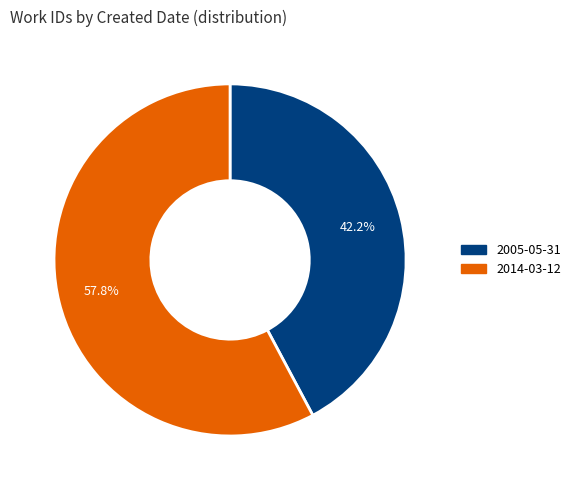

Approximately how many times larger is the value at 2014-03-12 compared to 2005-05-31?

1.4